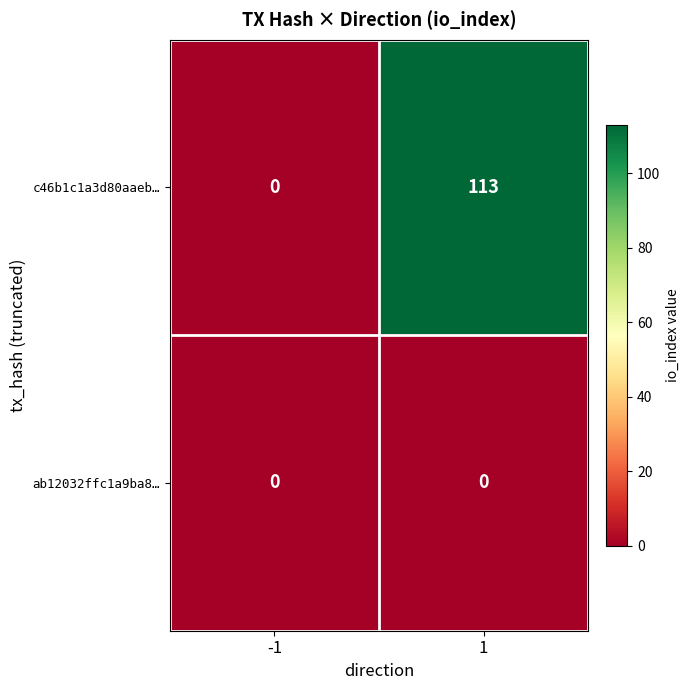

Reading left to right, what are all the values shown in this chart?

c46b1c1a3d80aaeb…: 0	113
ab12032ffc1a9ba8…: 0	0